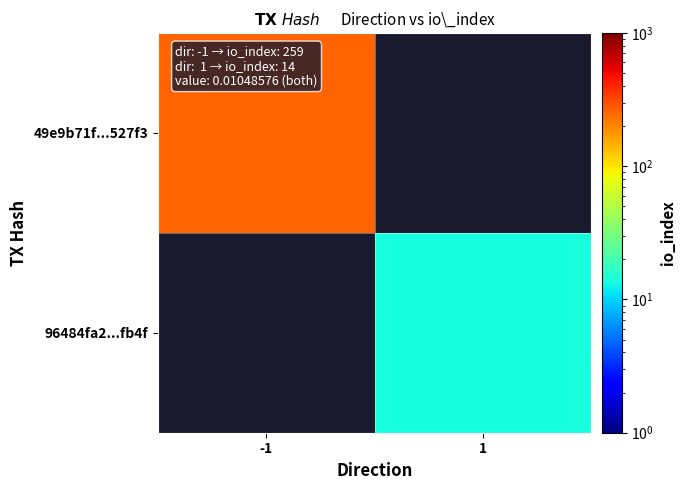

Count the number of categories in the chart.

2